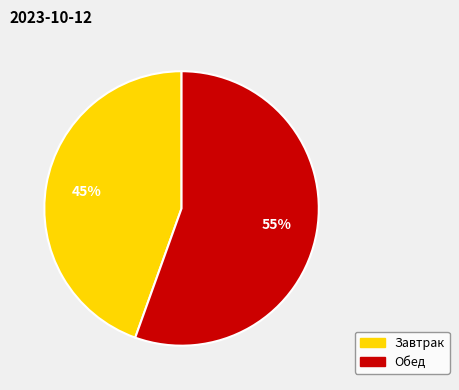

Which category has the biggest portion of the pie?

Обед